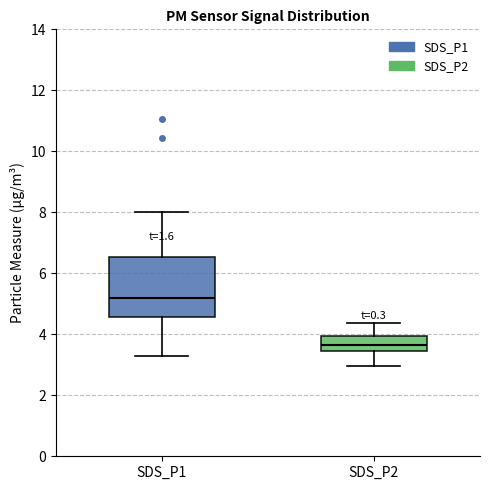

Reading left to right, read every box against the y-axis: the position of its median line, the range the box covers, and the ends of its whiskers. The values are not printed on the chart, so give them approximately, as read against the axis.

SDS_P1: median 5.2, box 4.6 to 6.6, whiskers 3.2 to 8.0
SDS_P2: median 3.6, box 3.4 to 4.0, whiskers 3.0 to 4.4